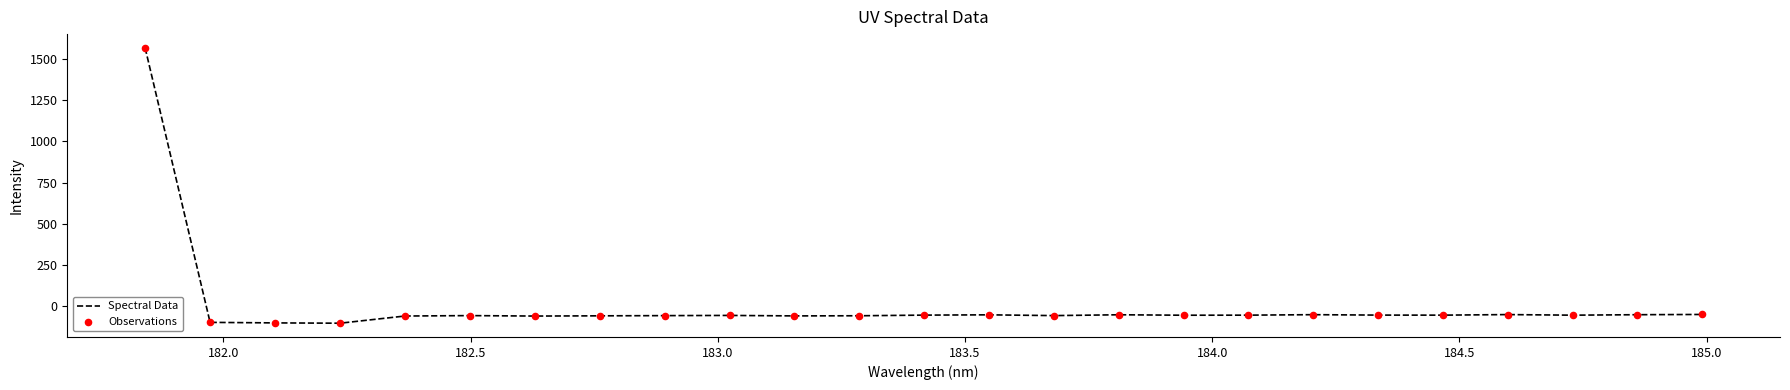

What is the minimum value shown in the chart?

-103.6